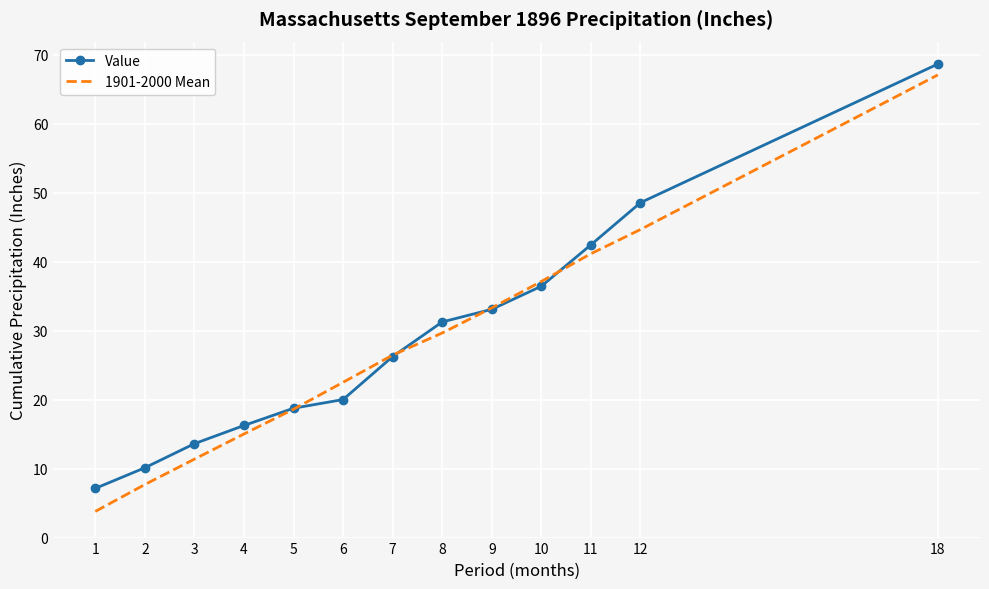

At which label does Value first exceed 26?

7